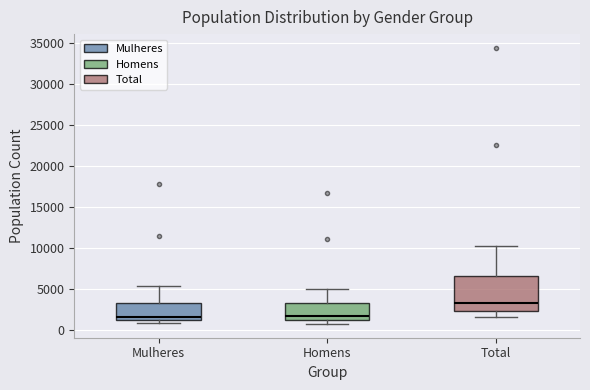

Reading left to right, transcribe this box plot: for each box, give where its median line is, the range the box spans, and where its two whiskers end, as read against the y-axis. The values are not printed on the chart, so give them approximately, as read against the axis.

Mulheres: median 1500, box 1000 to 3500, whiskers 1000 (just below the box's lower edge) to 5500
Homens: median 1500, box 1000 to 3500, whiskers 500 to 5000
Total: median 3500, box 2500 to 6500, whiskers 1500 to 10000